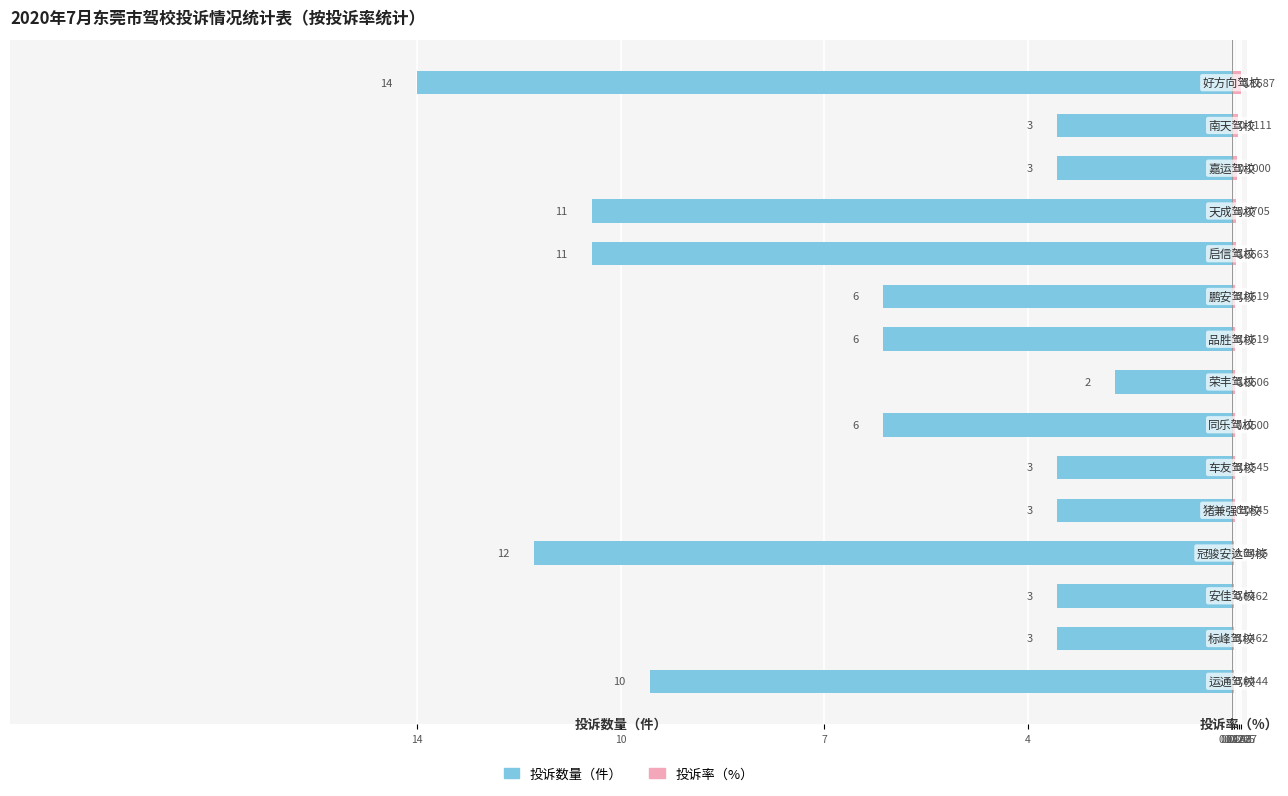

What is the sum of the 投诉率（%） values at 7 and 14?

0.1